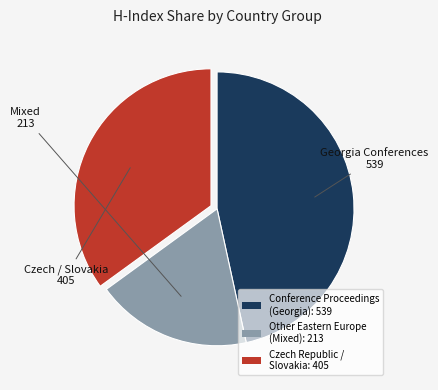

What is the largest slice in the pie chart?

Conference Proceedings (Georgia): 539